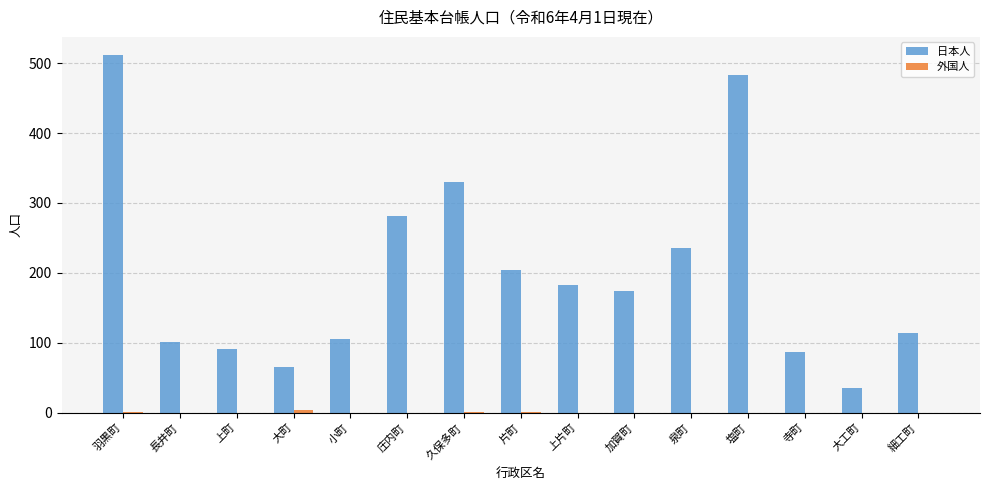

What is the total value across all series at 長井町?

101